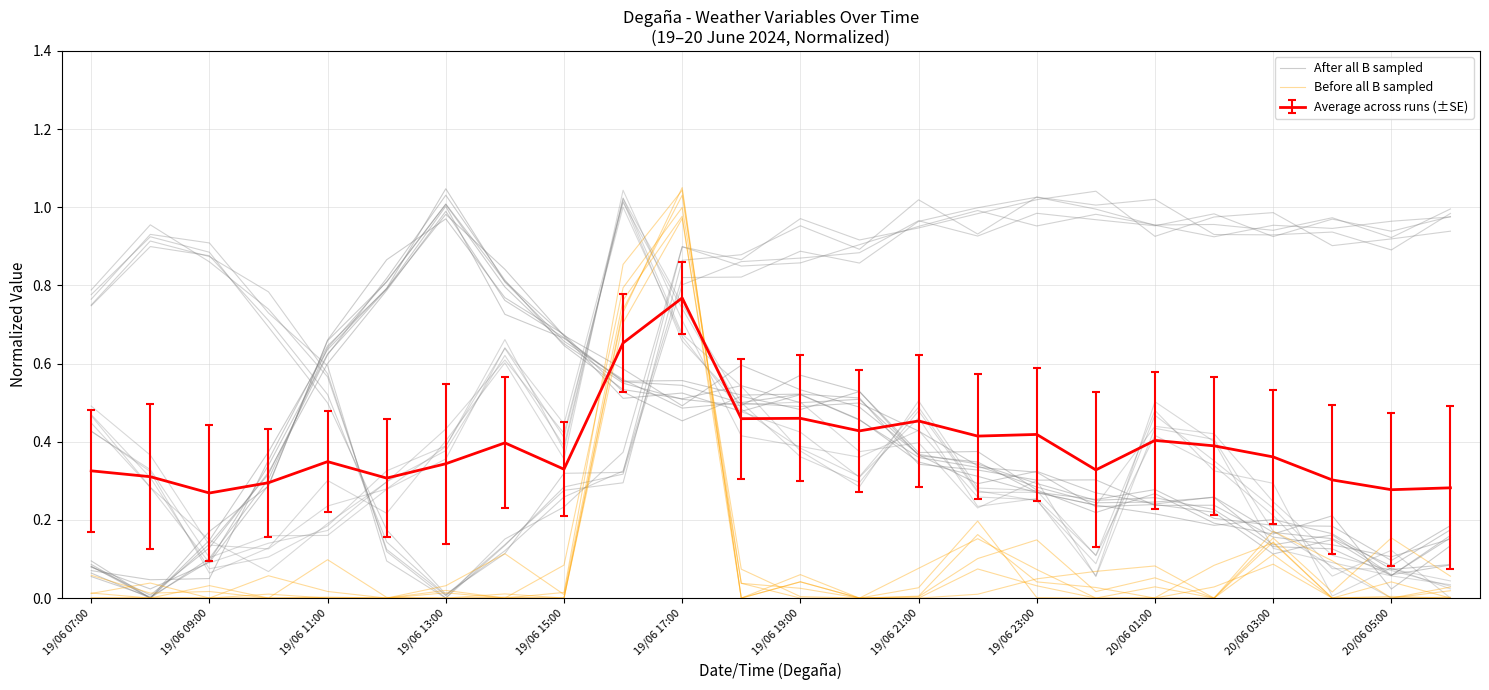

How many times do After all B sampled and Before all B sampled cross each other?

4